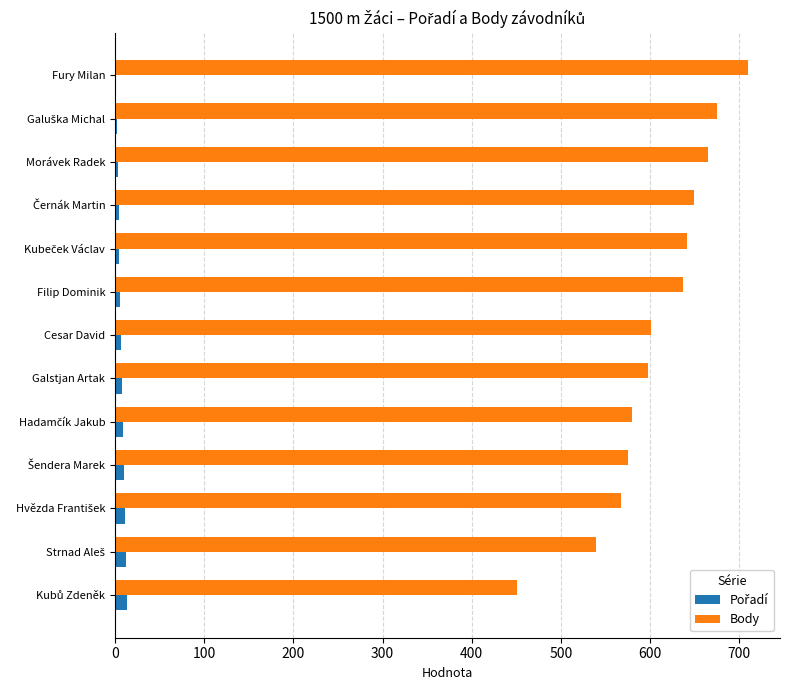

What is the greatest value displayed?

710